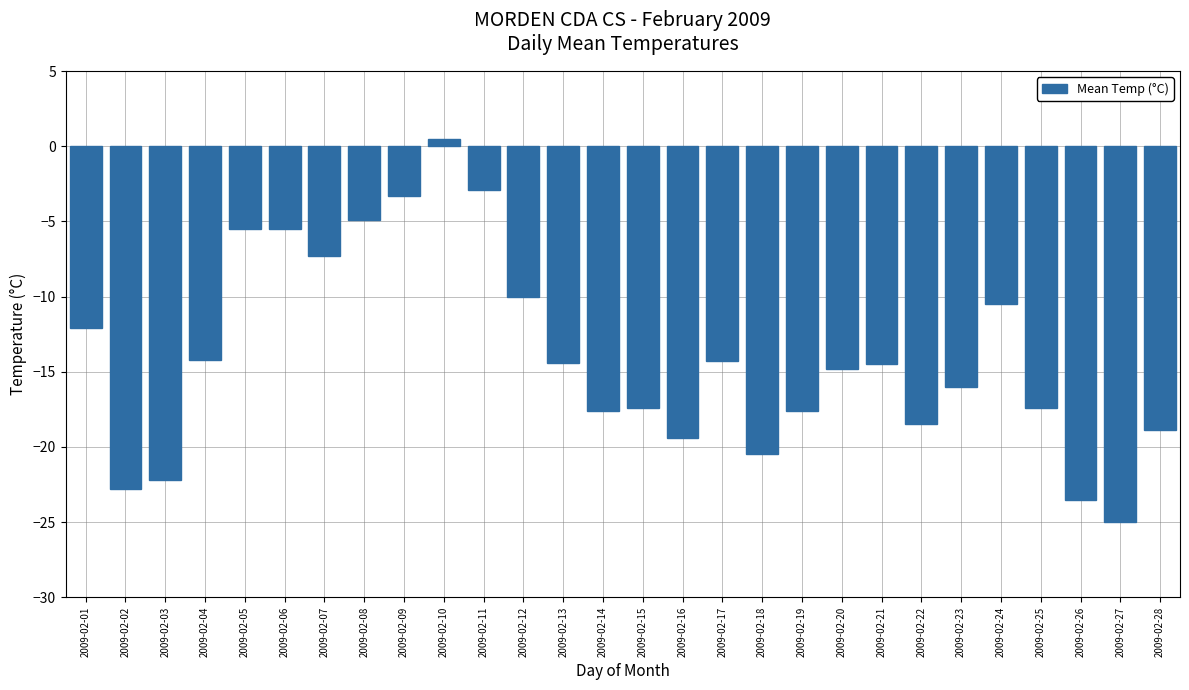

What is the sum of all values?

-390.5